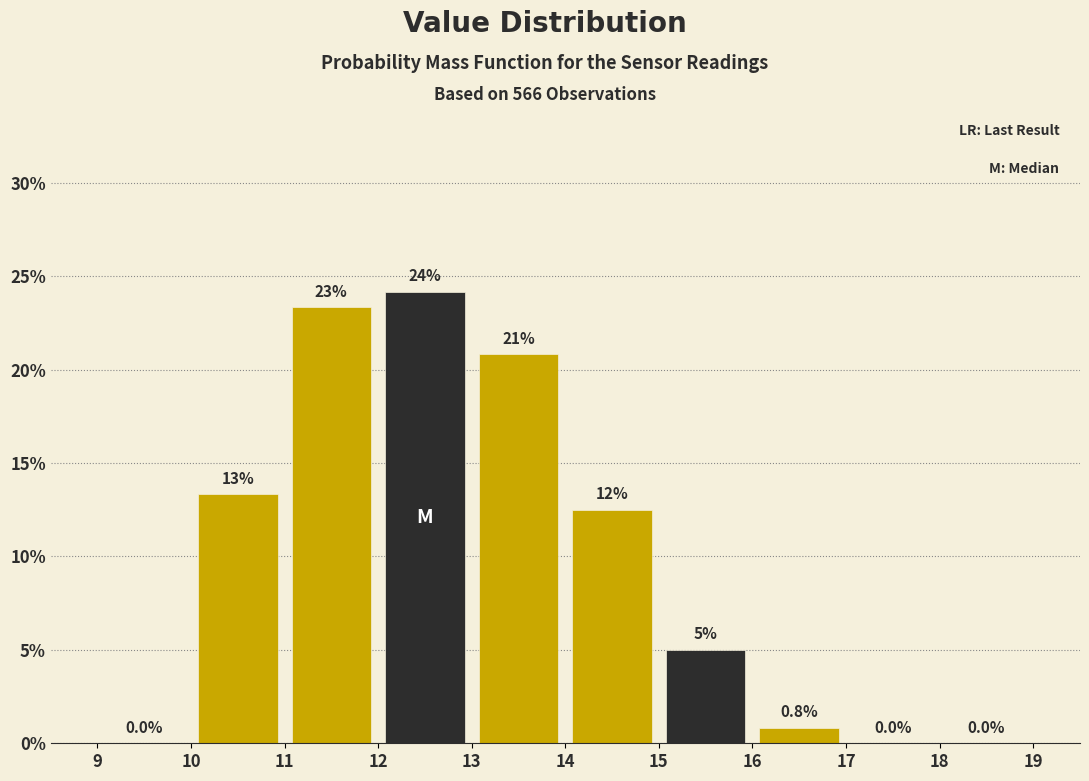

Which range on the x-axis has the tallest bar?

12 to 13